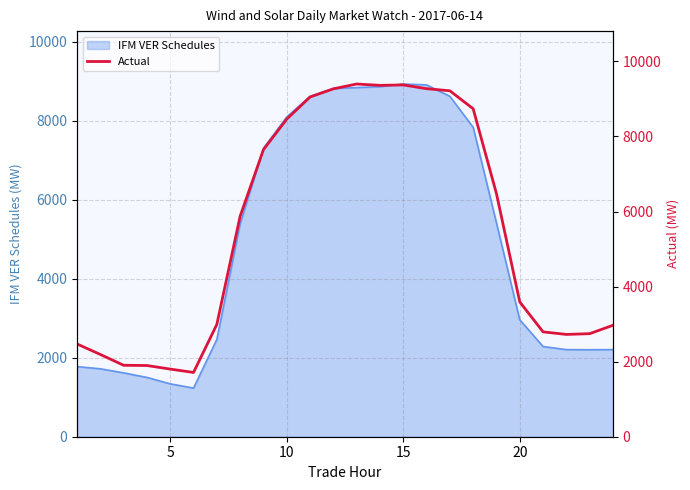

What is the minimum value shown in the chart?

1712.6